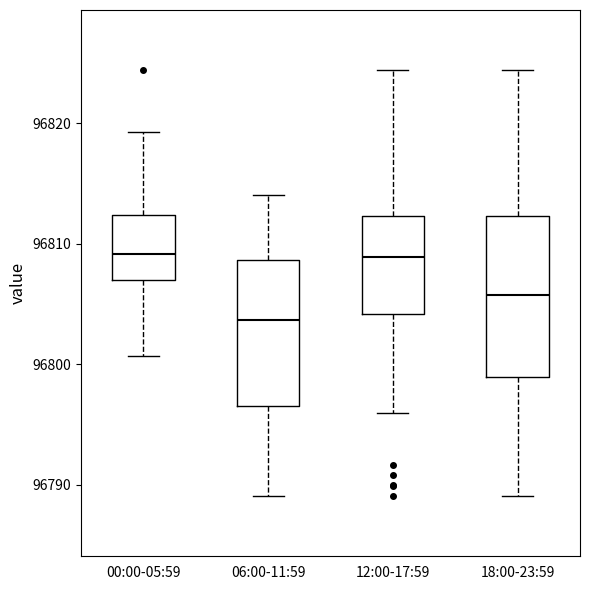

Reading left to right, transcribe this box plot: for each box, give where its median line is, the range the box spans, and where its two whiskers end, as read against the y-axis. The values are not printed on the chart, so give them approximately, as read against the axis.

00:00-05:59: median 96809, box 96807 to 96812, whiskers 96801 to 96819
06:00-11:59: median 96804, box 96797 to 96809, whiskers 96789 to 96814
12:00-17:59: median 96809, box 96804 to 96812, whiskers 96796 to 96824
18:00-23:59: median 96806, box 96799 to 96812, whiskers 96789 to 96824